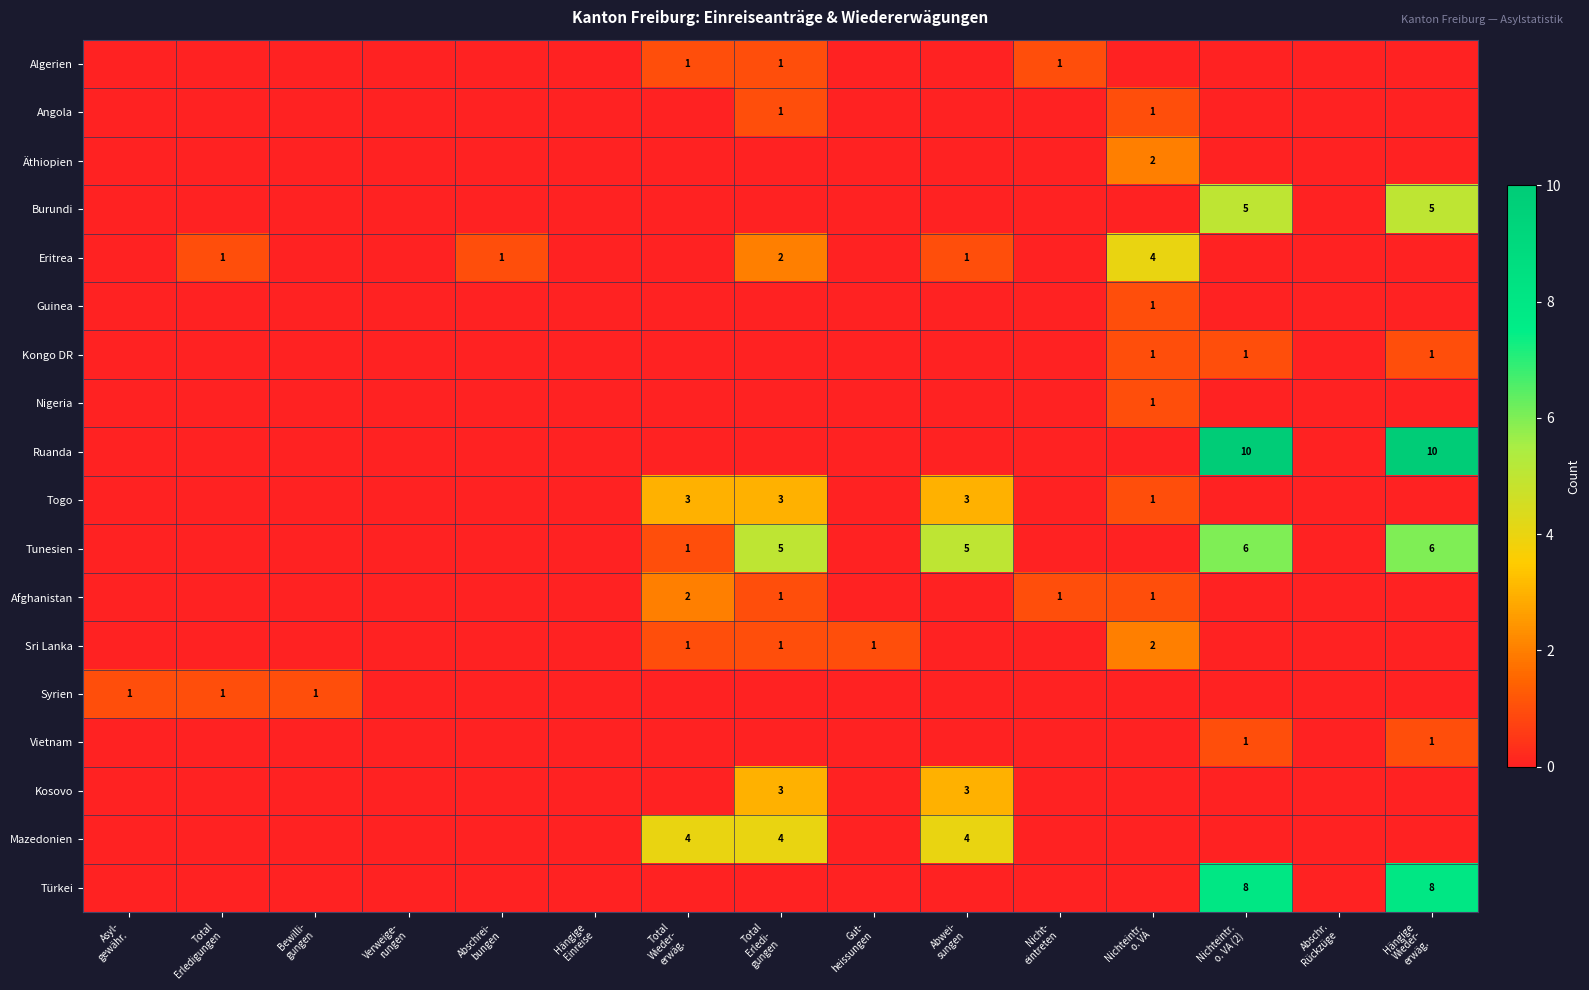

At how many categories does at least one series exceed 8?

2